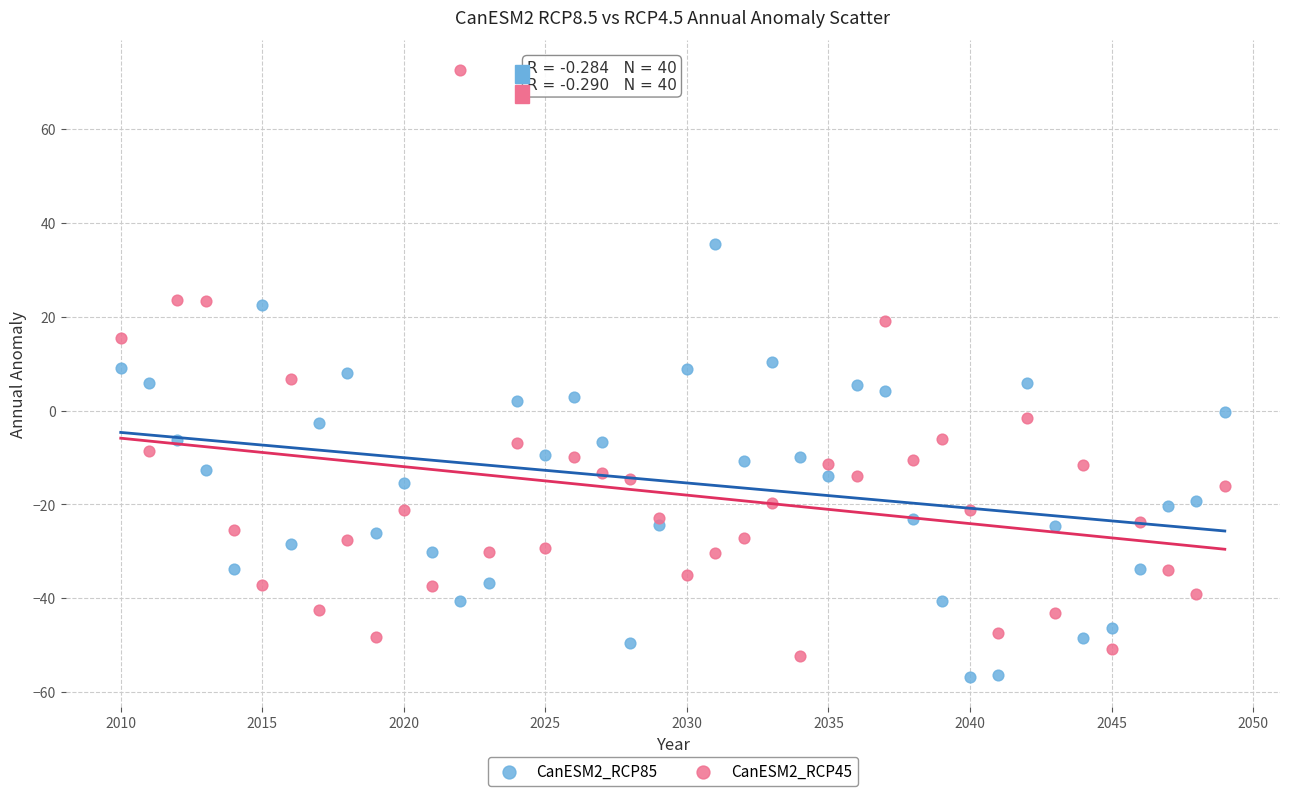

Which series reaches the minimum Y coordinate?

CanESM2_RCP85